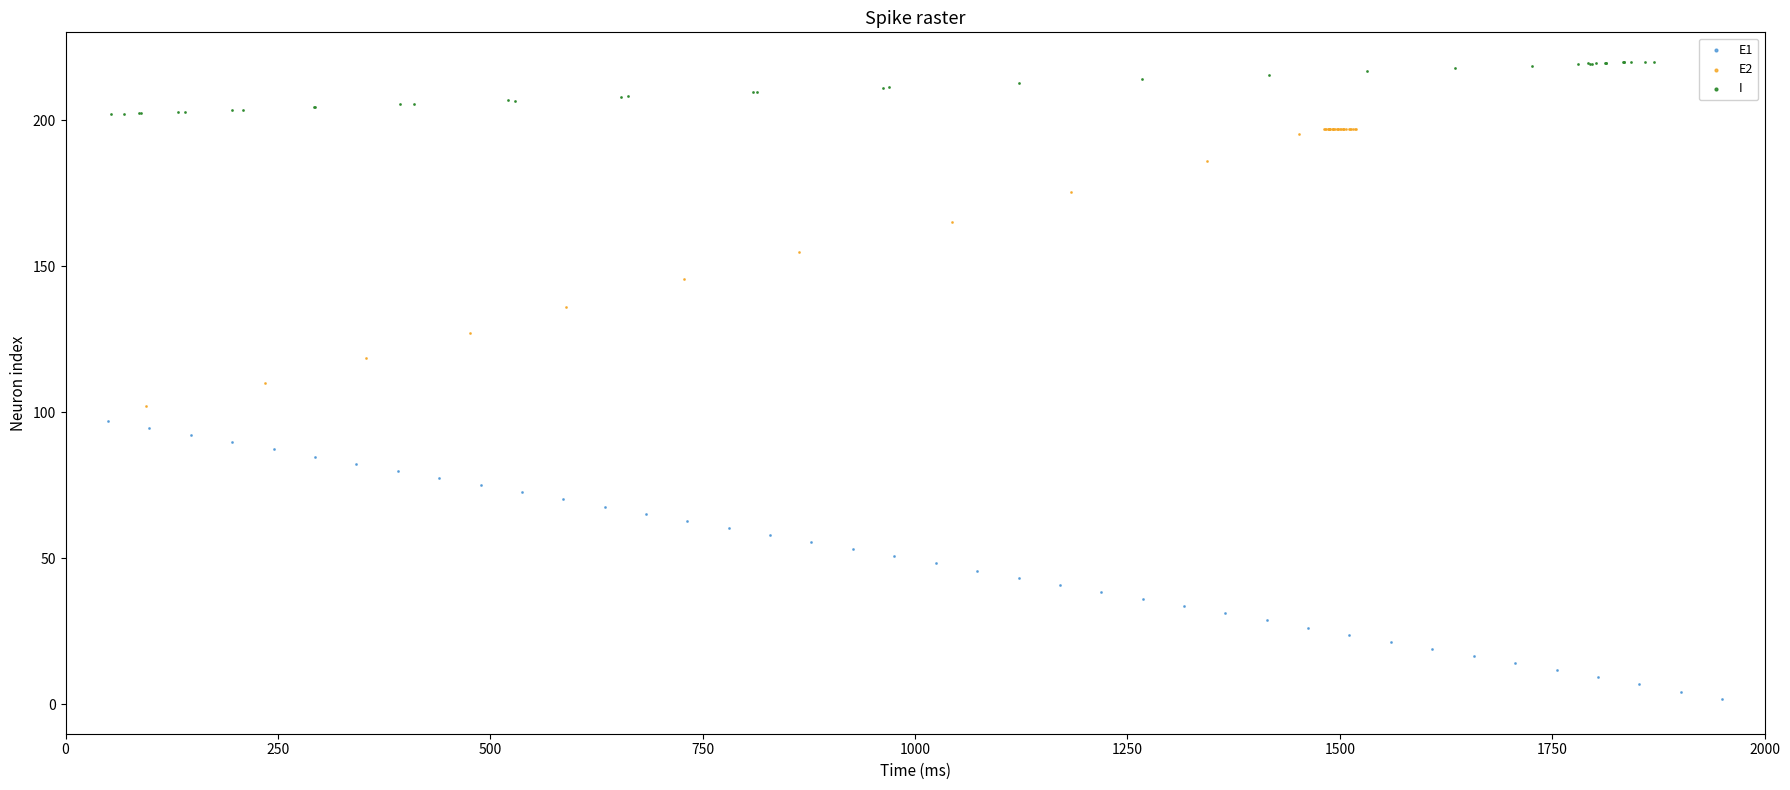

Which series contains the lowest Y value?

E1